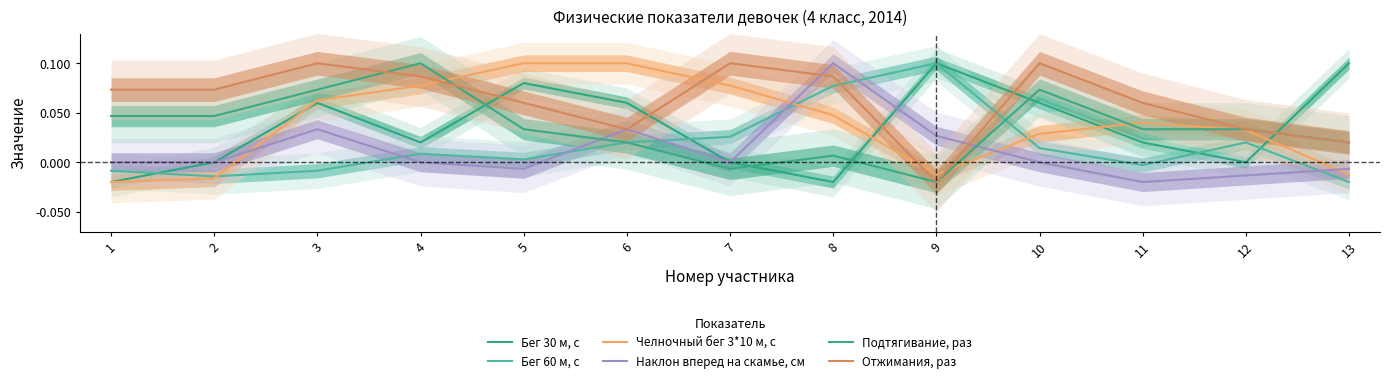

What is the total value across all series at 9?

0.2